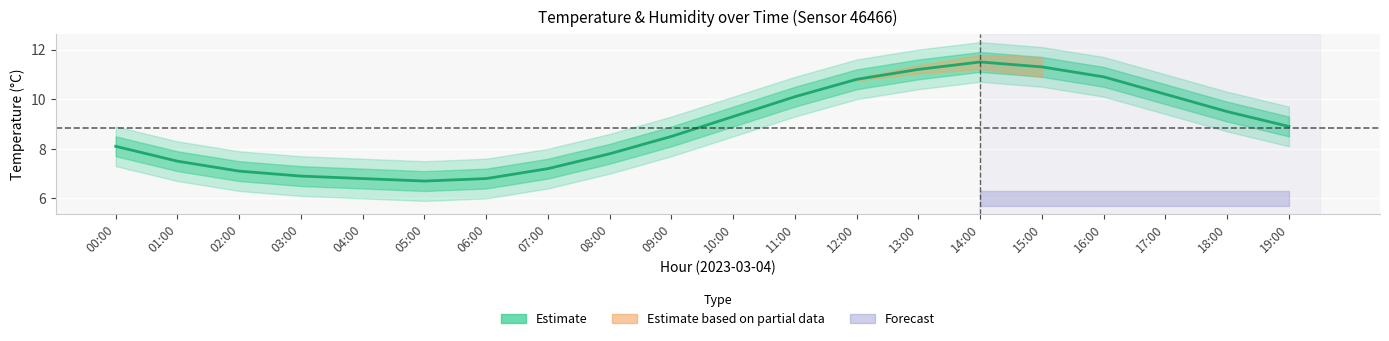

What position from the left is 05:00?

6